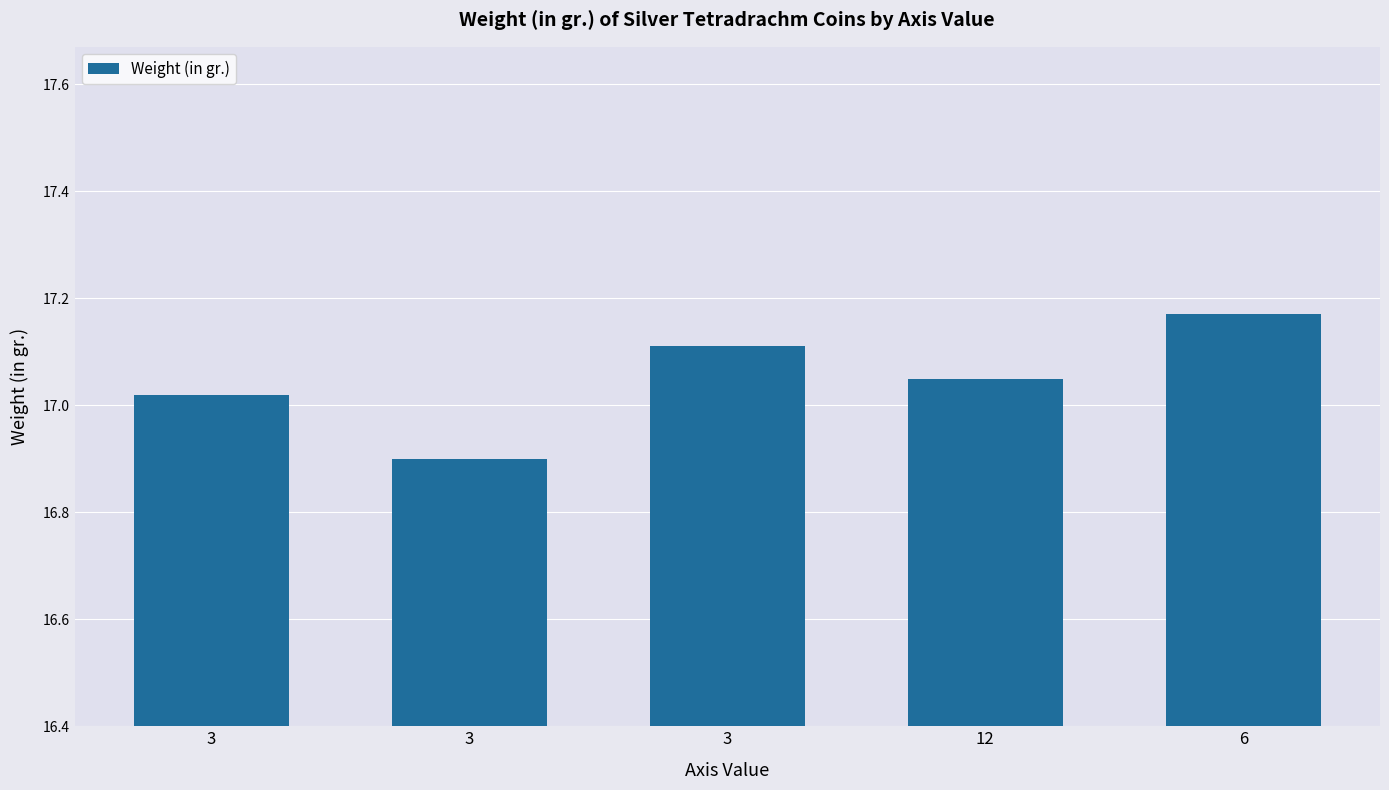

What is the difference between the values at 3 and 3?

0.2